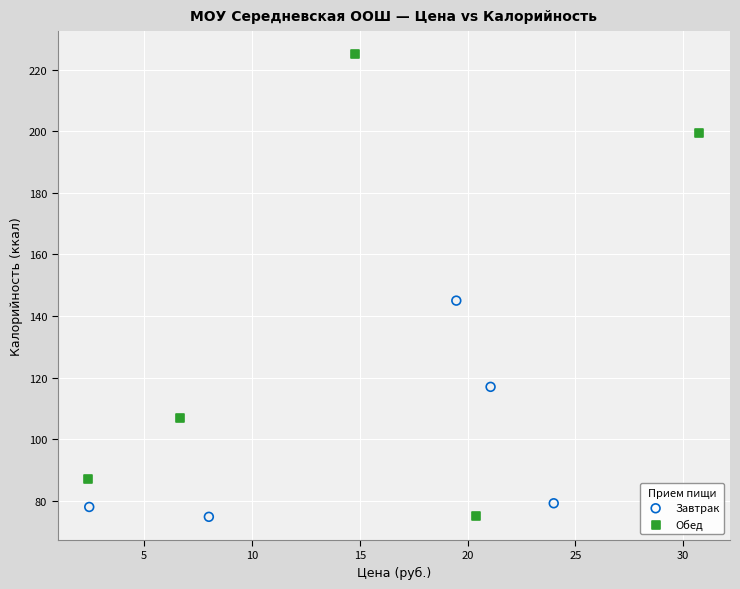

Which series contains the highest Y value?

Обед